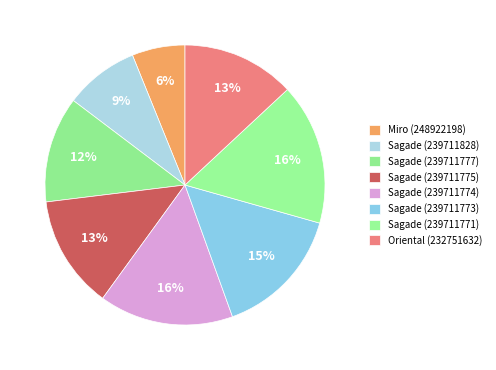

How many slices are in this pie chart?

8